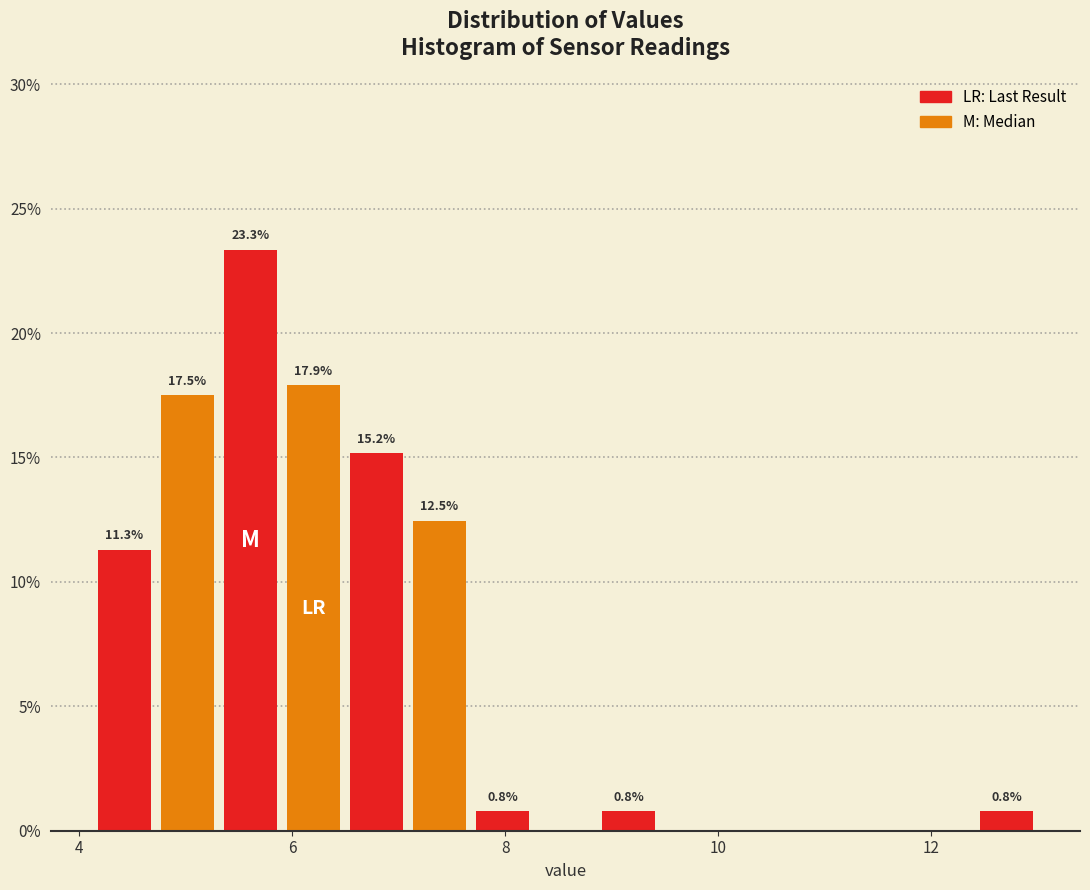

Around what value on the x-axis is the tallest bar? Give the approximate position of its centre, as read against the axis.

5.6